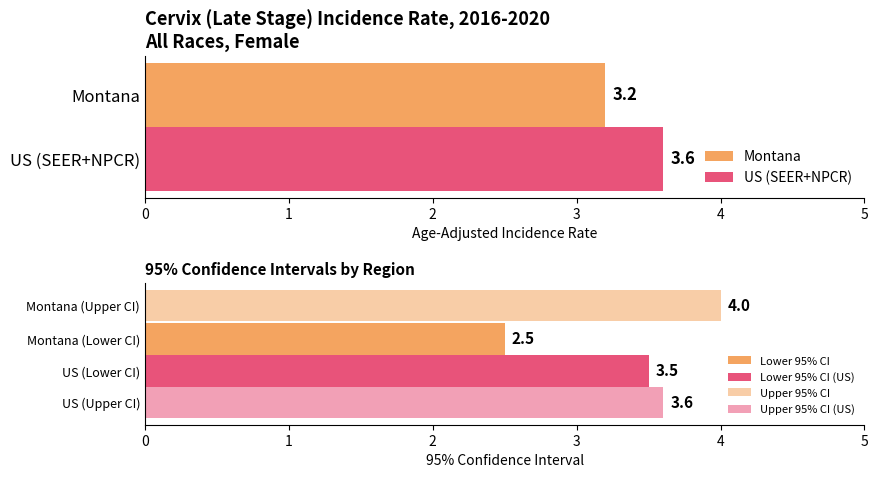

List the labels in order of Lower 95% CI value, largest first.

US (SEER+NPCR), Montana